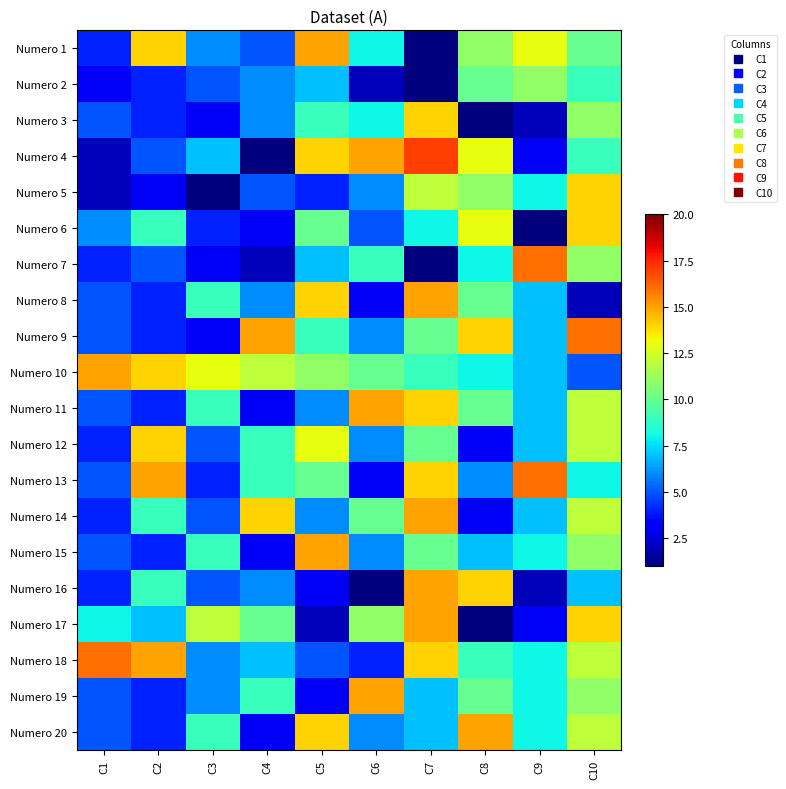

Reading left to right, extract all data points from this chart.

Numero 1: C1=4	C2=14	C3=6	C4=5	C5=15	C6=8	C7=1	C8=11	C9=13	C10=10
Numero 2: C1=3	C2=4	C3=5	C4=6	C5=7	C6=2	C7=1	C8=10	C9=11	C10=9
Numero 3: C1=5	C2=4	C3=3	C4=6	C5=9	C6=8	C7=14	C8=1	C9=2	C10=11
Numero 4: C1=2	C2=5	C3=7	C4=1	C5=14	C6=15	C7=17	C8=13	C9=3	C10=9
Numero 5: C1=2	C2=3	C3=1	C4=5	C5=4	C6=6	C7=12	C8=11	C9=8	C10=14
Numero 6: C1=6	C2=9	C3=4	C4=3	C5=10	C6=5	C7=8	C8=13	C9=1	C10=14
Numero 7: C1=4	C2=5	C3=3	C4=2	C5=7	C6=9	C7=1	C8=8	C9=16	C10=11
Numero 8: C1=5	C2=4	C3=9	C4=6	C5=14	C6=3	C7=15	C8=10	C9=7	C10=2
Numero 9: C1=5	C2=4	C3=3	C4=15	C5=9	C6=6	C7=10	C8=14	C9=7	C10=16
Numero 10: C1=15	C2=14	C3=13	C4=12	C5=11	C6=10	C7=9	C8=8	C9=7	C10=5
Numero 11: C1=5	C2=4	C3=9	C4=3	C5=6	C6=15	C7=14	C8=10	C9=7	C10=12
Numero 12: C1=4	C2=14	C3=5	C4=9	C5=13	C6=6	C7=10	C8=3	C9=7	C10=12
Numero 13: C1=5	C2=15	C3=4	C4=9	C5=10	C6=3	C7=14	C8=6	C9=16	C10=8
Numero 14: C1=4	C2=9	C3=5	C4=14	C5=6	C6=10	C7=15	C8=3	C9=7	C10=12
Numero 15: C1=5	C2=4	C3=9	C4=3	C5=15	C6=6	C7=10	C8=7	C9=8	C10=11
Numero 16: C1=4	C2=9	C3=5	C4=6	C5=3	C6=1	C7=15	C8=14	C9=2	C10=7
Numero 17: C1=8	C2=7	C3=12	C4=10	C5=2	C6=11	C7=15	C8=1	C9=3	C10=14
Numero 18: C1=16	C2=15	C3=6	C4=7	C5=5	C6=4	C7=14	C8=9	C9=8	C10=12
Numero 19: C1=5	C2=4	C3=6	C4=9	C5=3	C6=15	C7=7	C8=10	C9=8	C10=11
Numero 20: C1=5	C2=4	C3=9	C4=3	C5=14	C6=6	C7=7	C8=15	C9=8	C10=12